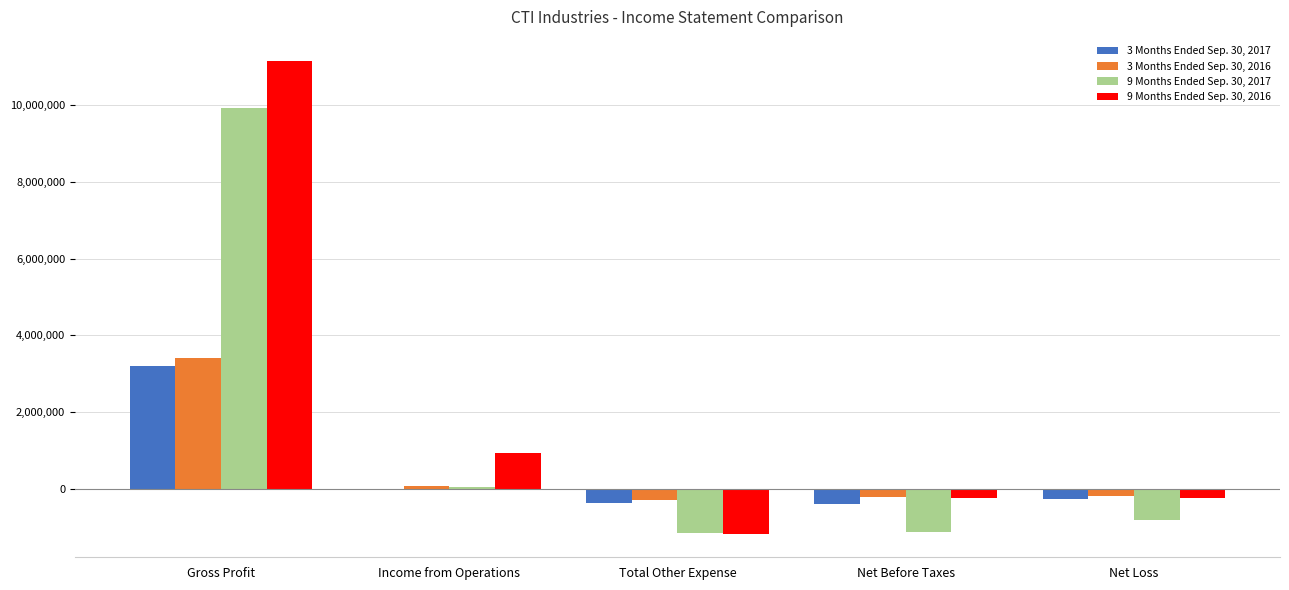

Between Gross Profit and Net Loss, which series saw the biggest shift?

9 Months Ended Sep. 30, 2016